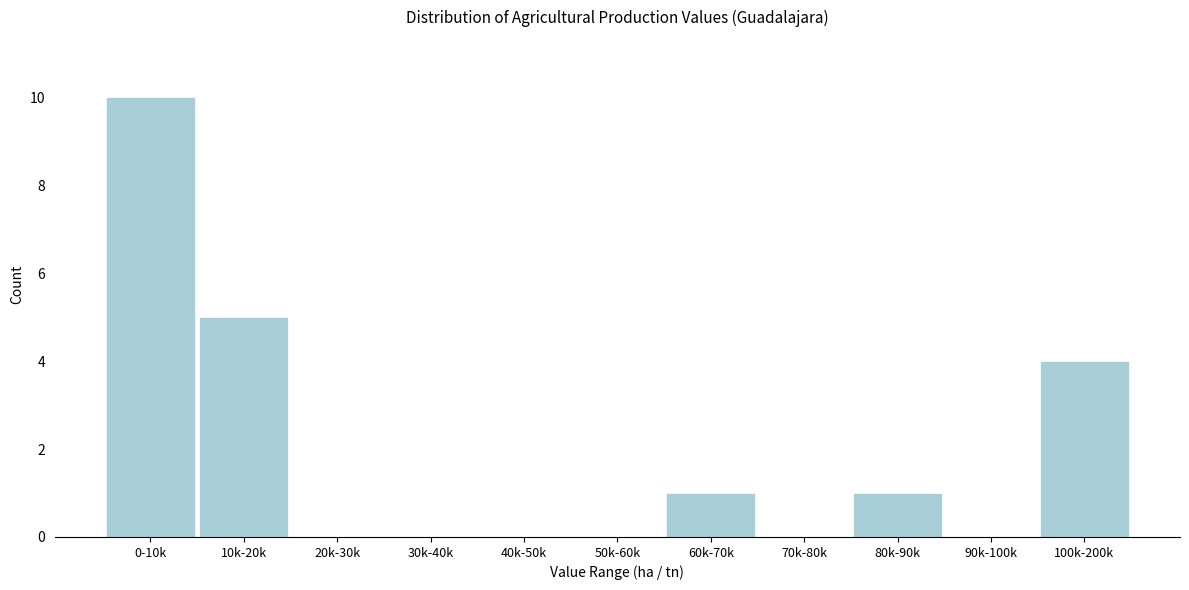

Reading left to right, extract all data points from this chart.

0-10k=10	10k-20k=5	20k-30k=0	30k-40k=0	40k-50k=0	50k-60k=0	60k-70k=1	70k-80k=0	80k-90k=1	90k-100k=0	100k-200k=4